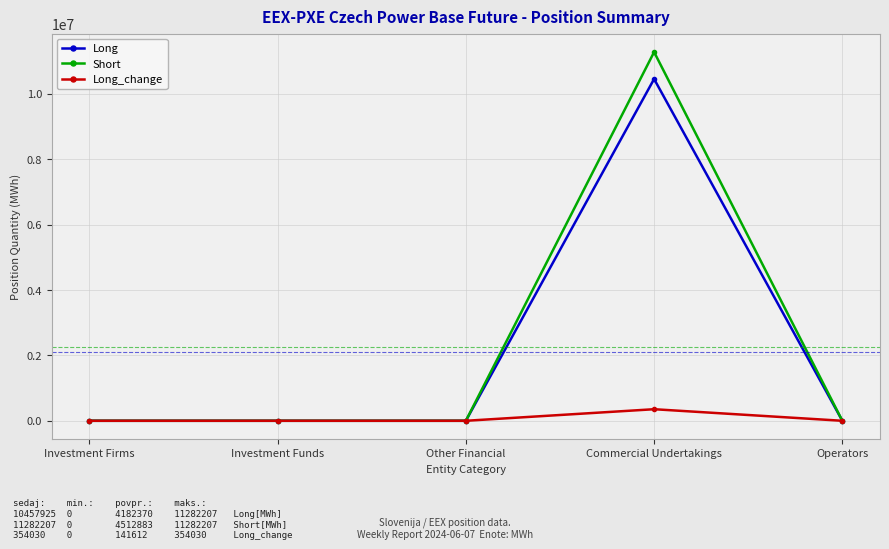

Which series changed the most between Investment Funds and Commercial Undertakings?

Short